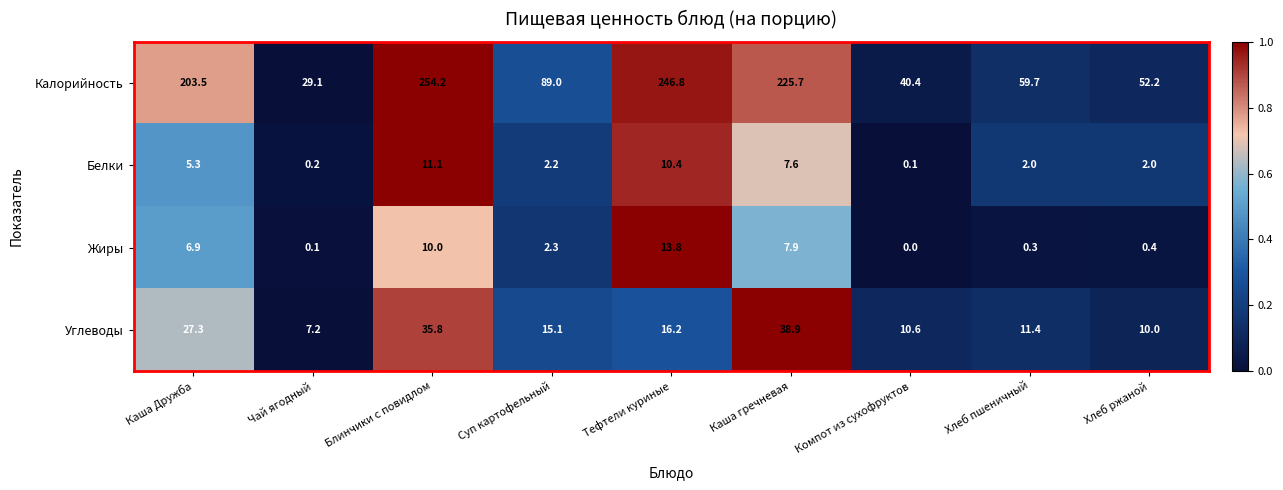

What is the difference between the maximum and minimum values in the Жиры series?

13.8